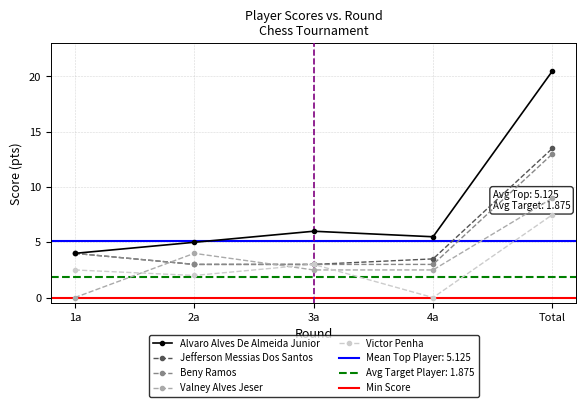

What is the total value across all series at Total?

63.5